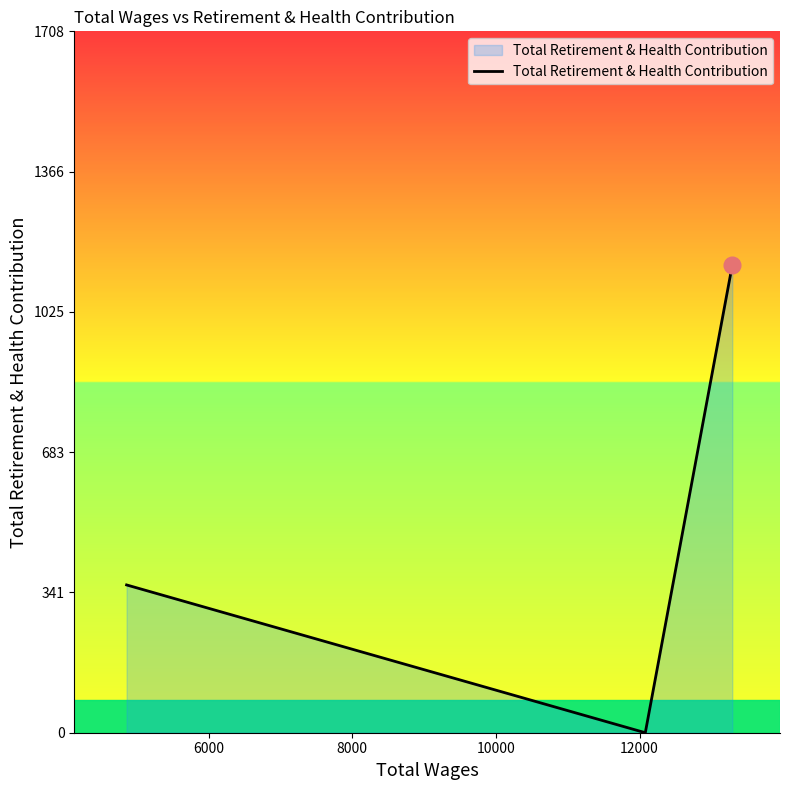

What is the sum of all values?

1499